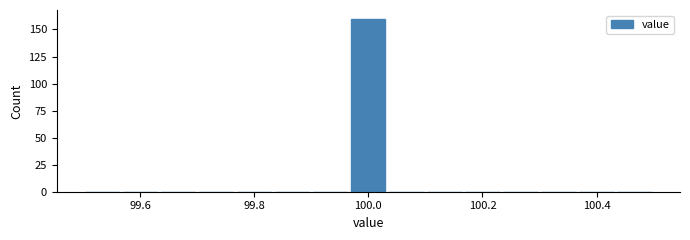

Read against the x-axis, roughly where is the centre of the tallest bar?

100.00